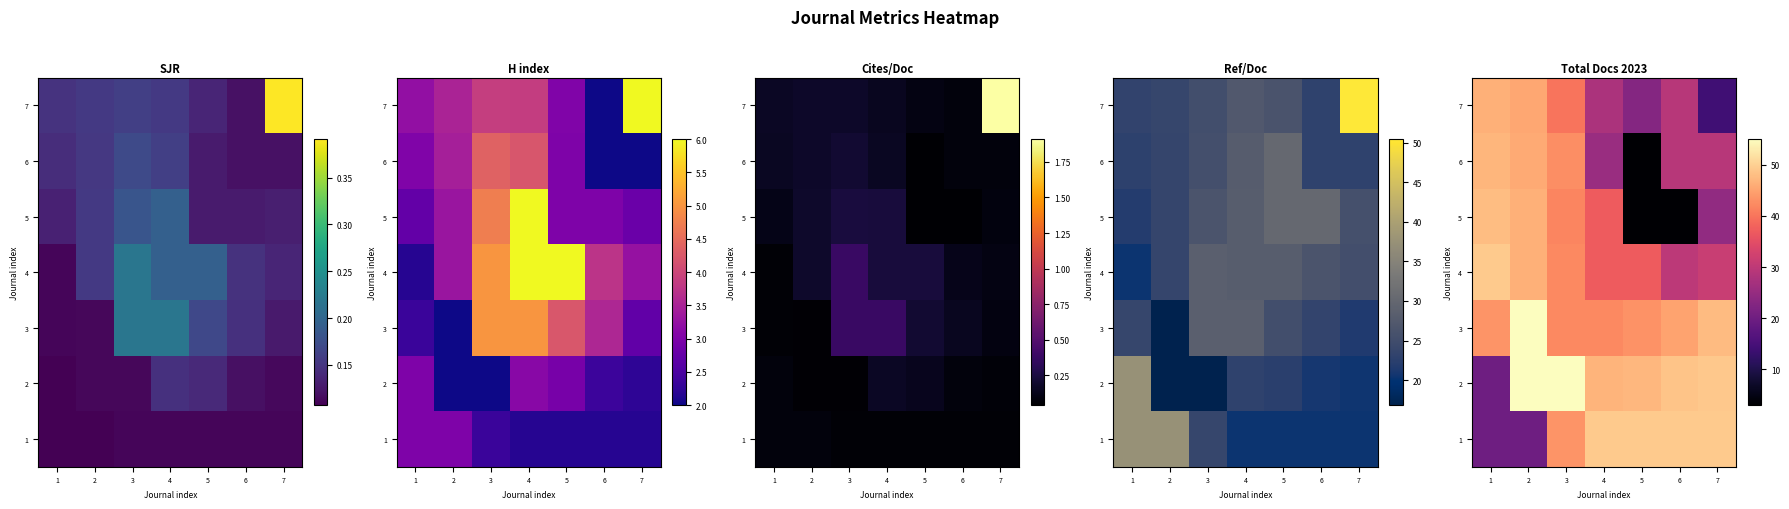

At which category does the chart reach its minimum across all series?

5